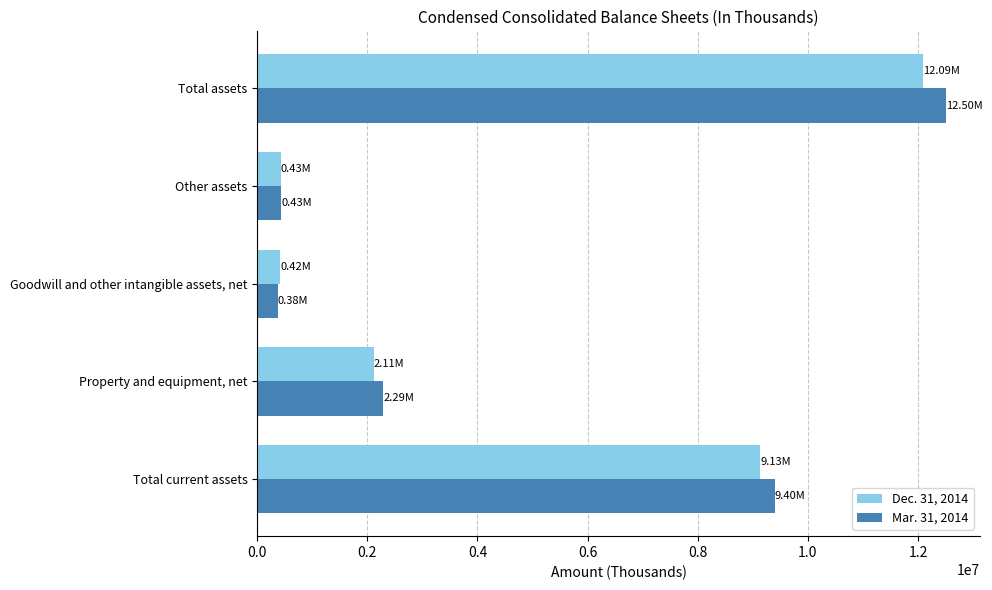

List the series in order of their overall mean, lowest first.

Dec. 31, 2014, Mar. 31, 2014